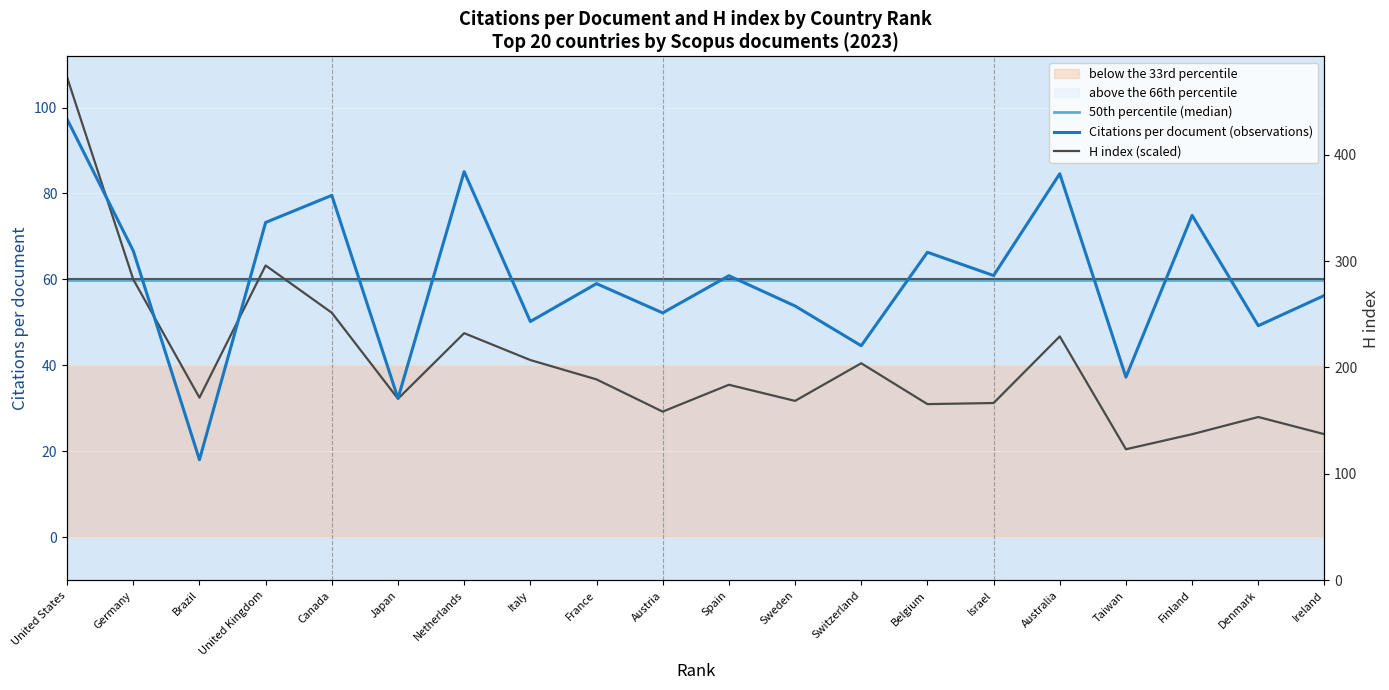

True or false: Citations per document has more than 2 interior local peaks.

True